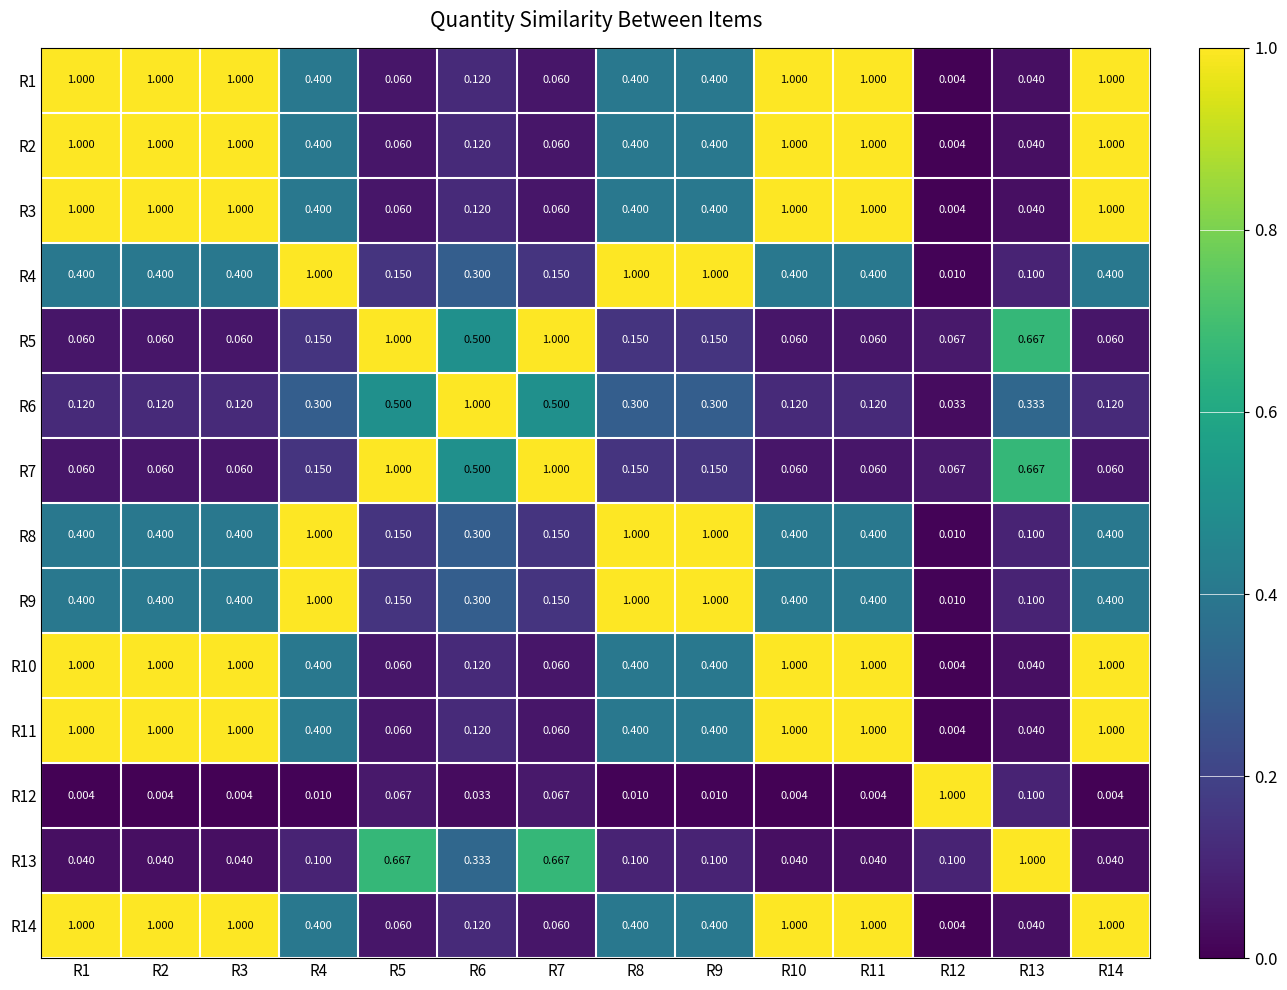

Is the value of R3 at R2 greater than the value of R4 at R7?

Yes